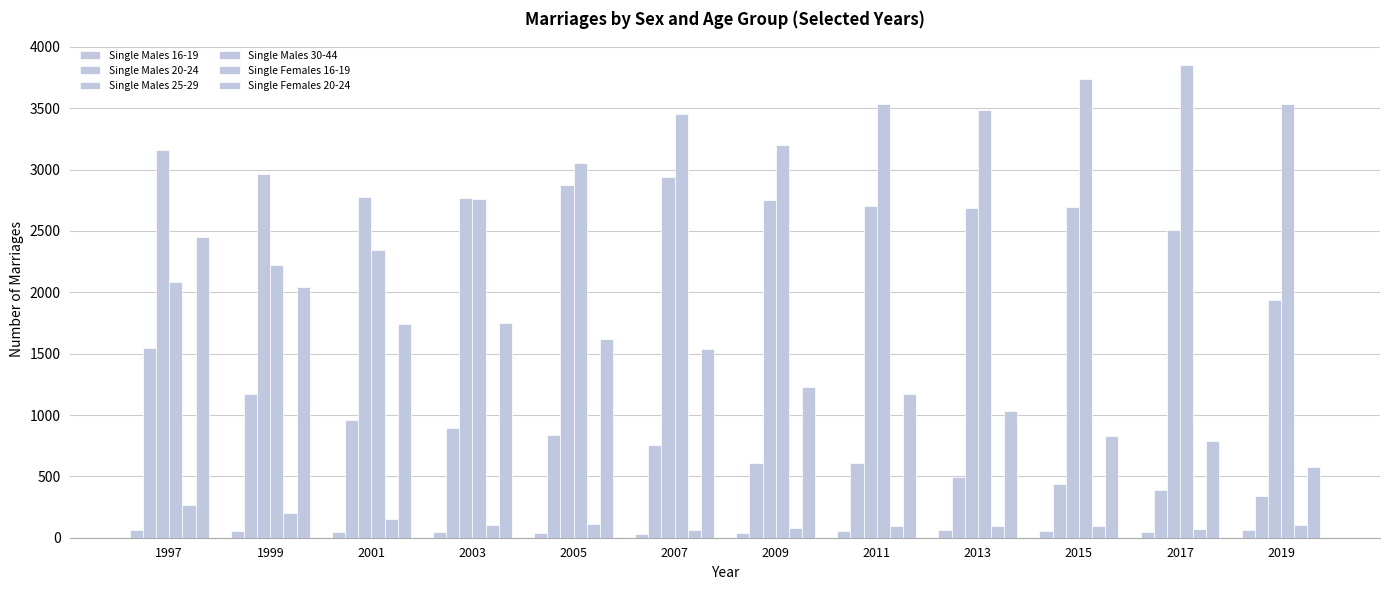

What is the sum of all Single Males 25-29 values?

32756